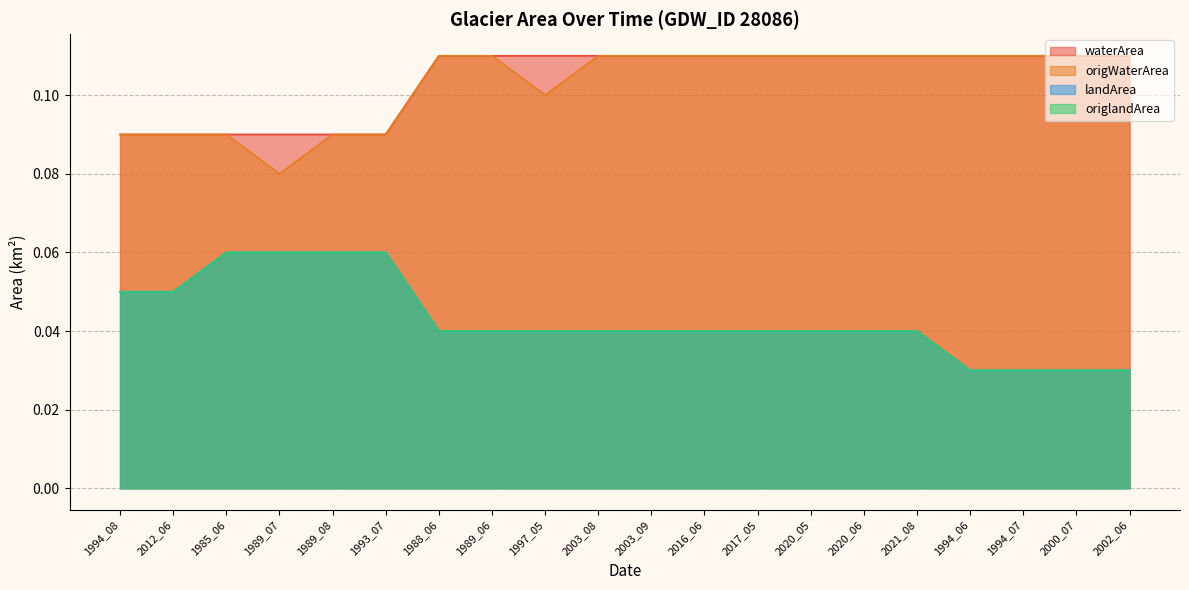

How many origWaterArea values are between 0 and 1?

20